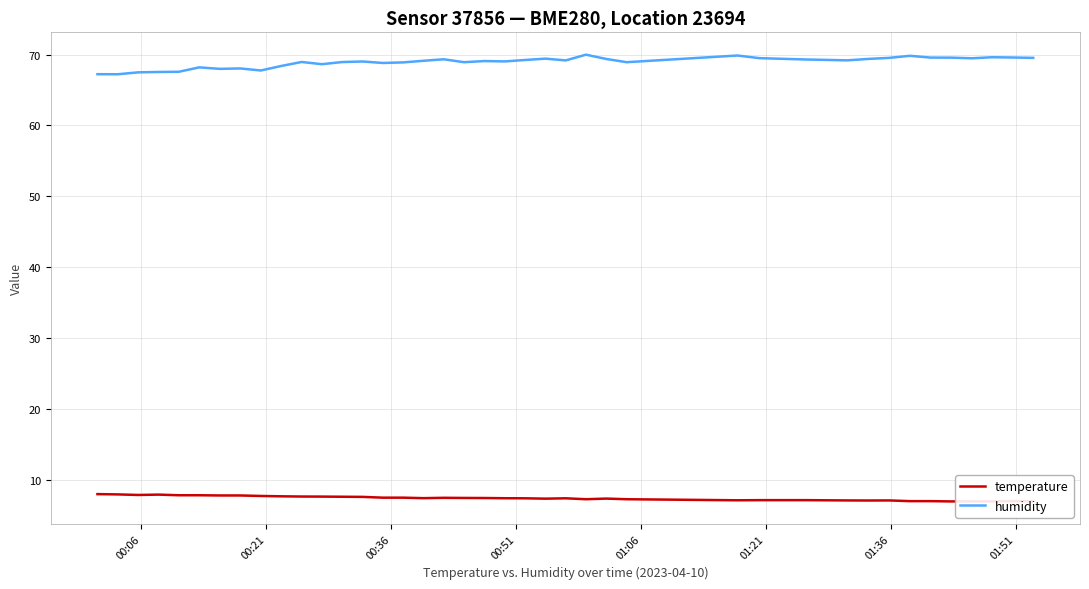

How many series are shown in this chart?

2